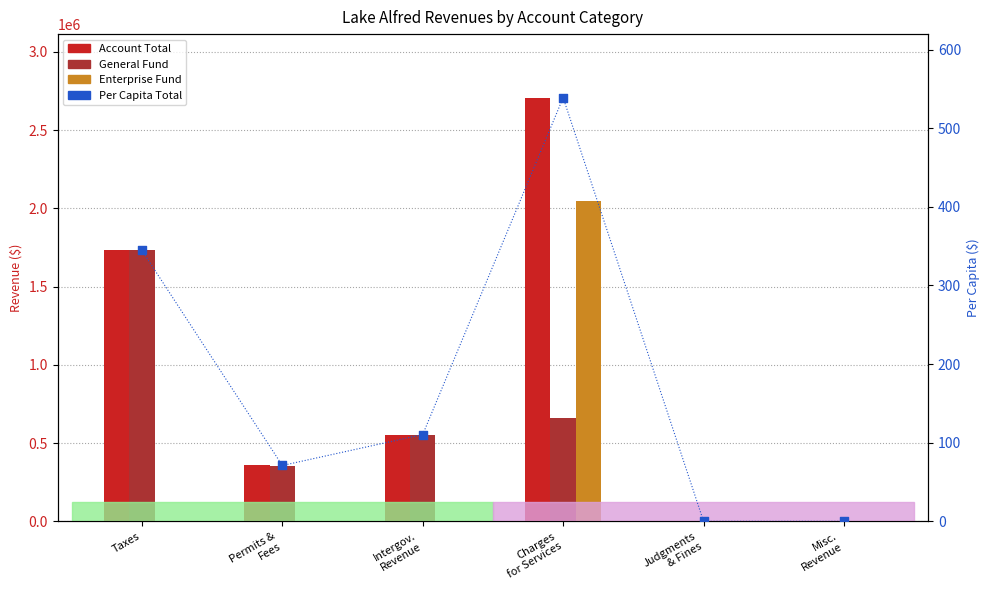

Which series has the largest total across all categories?

Account Total